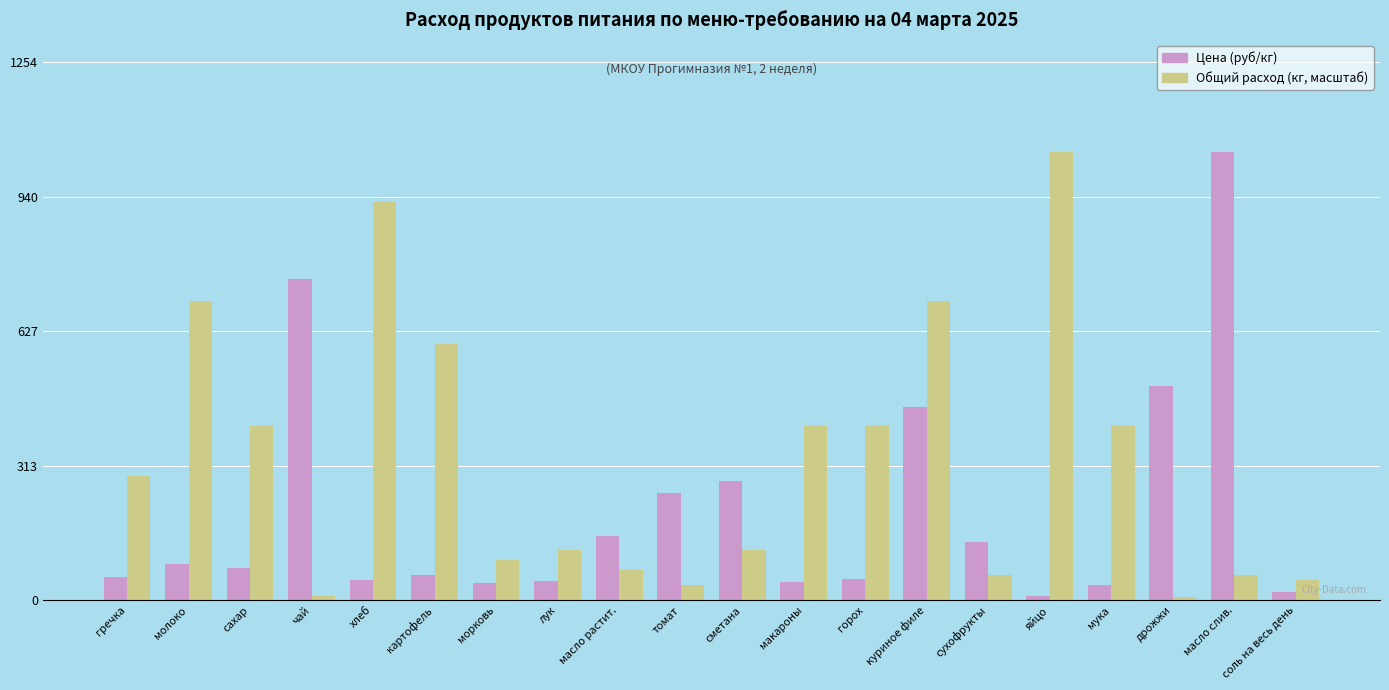

At морковь, list the series in order from largest to smallest.

Общий расход (кг, масштаб), Цена (руб/кг)